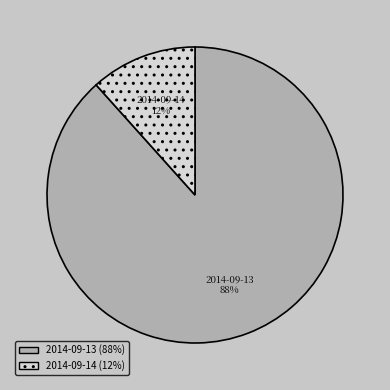

Is the sum of 2014-09-14 and 2014-09-13 greater than half?

Yes